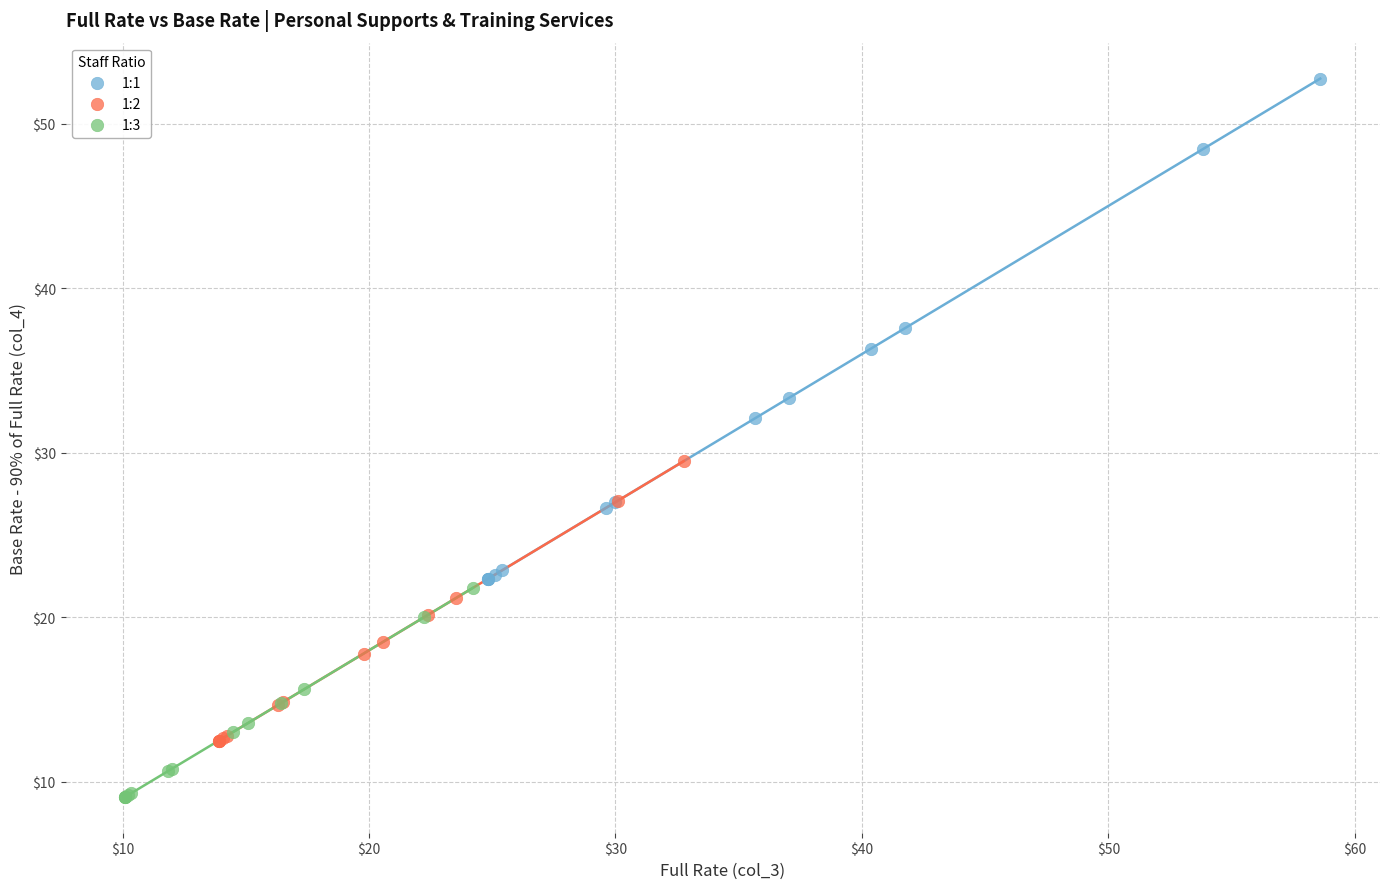

Which series contains the highest Y value?

1:1